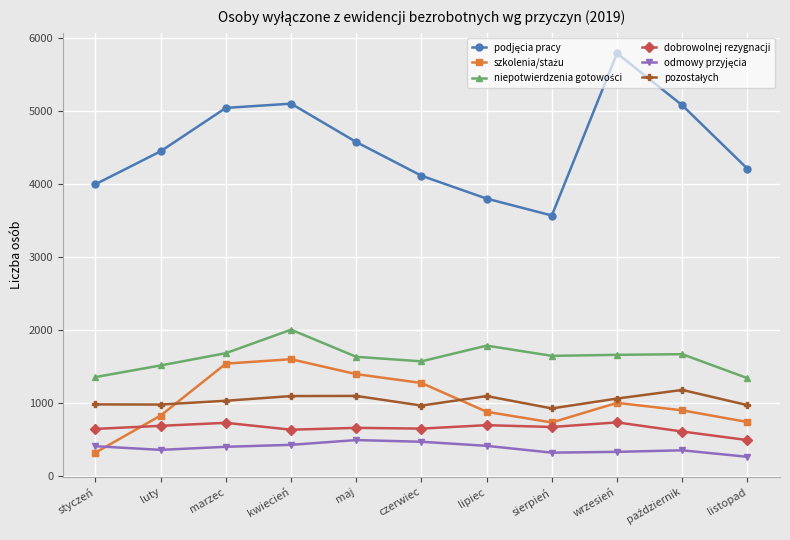

What is the total value across all series at styczeń?

7724